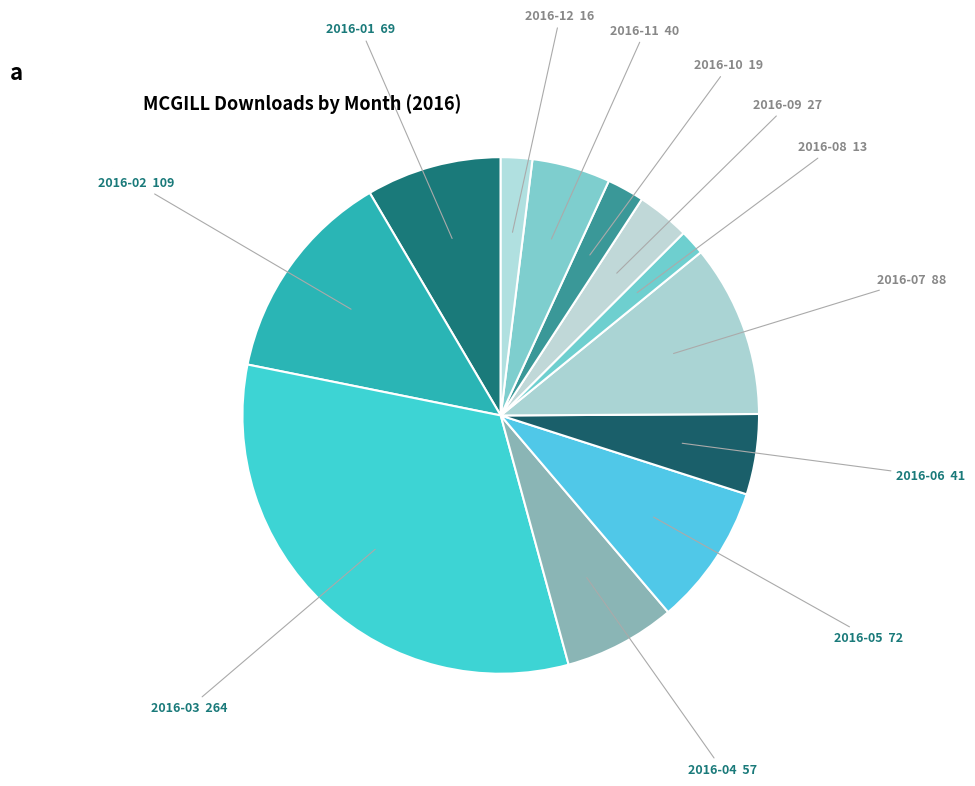

Do 2016-12 and 2016-05 together represent more than half of the pie?

No